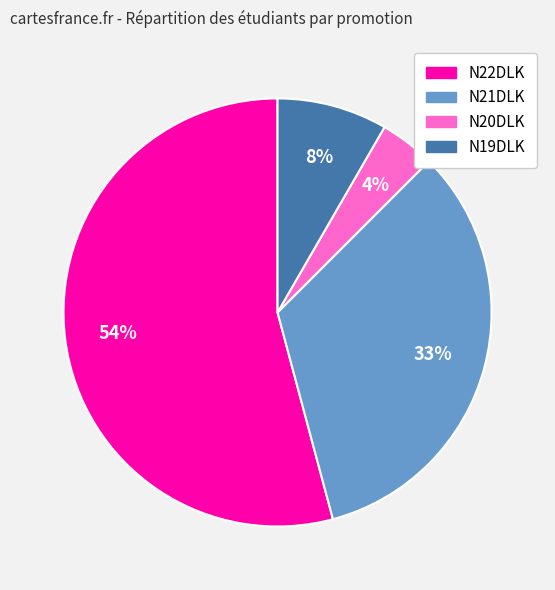

Is there a majority slice in this chart?

Yes